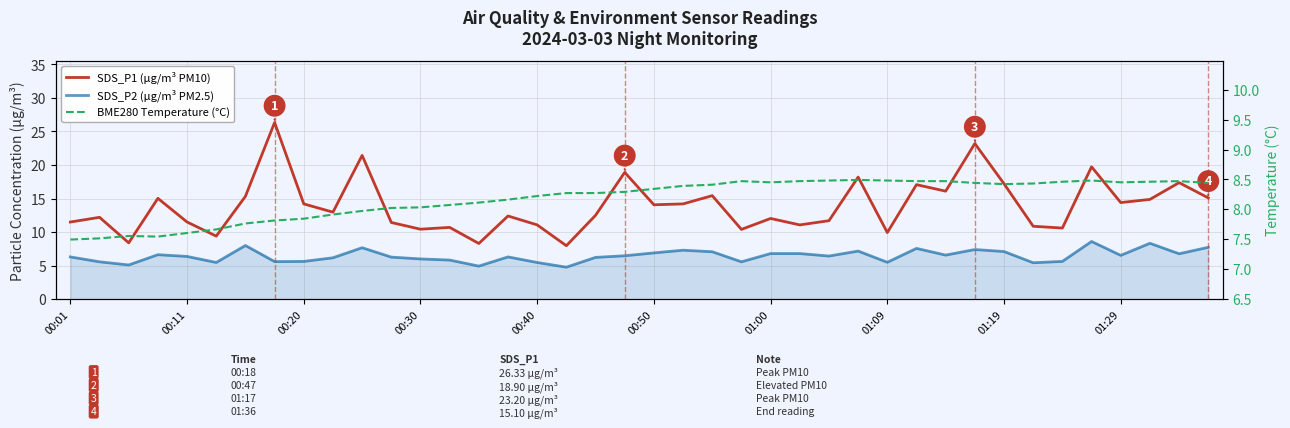

What is the spread (max minus min) of values at 17?

3.5